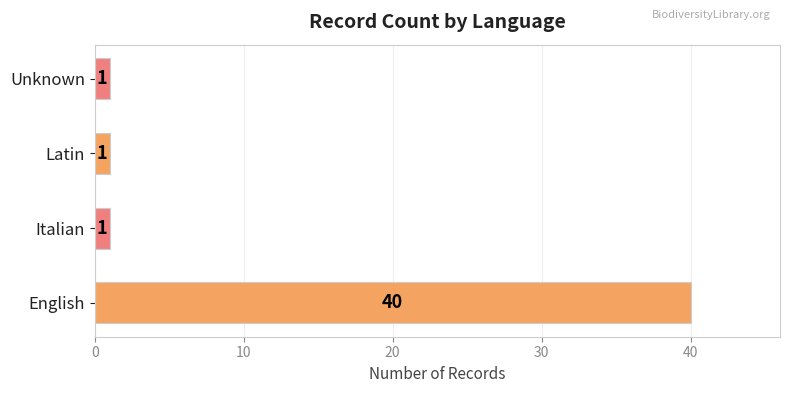

What value does the data have at English, to the nearest 5?

40